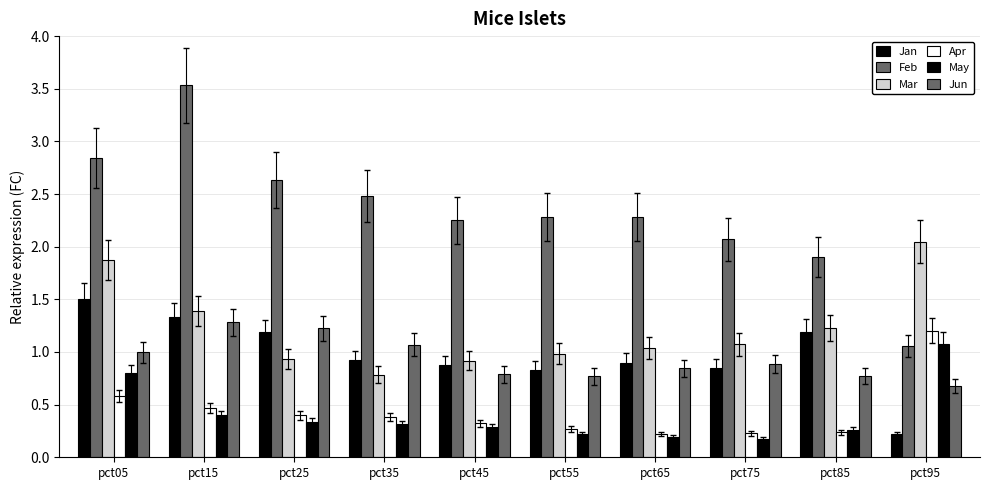

How many bars are there in total?

60